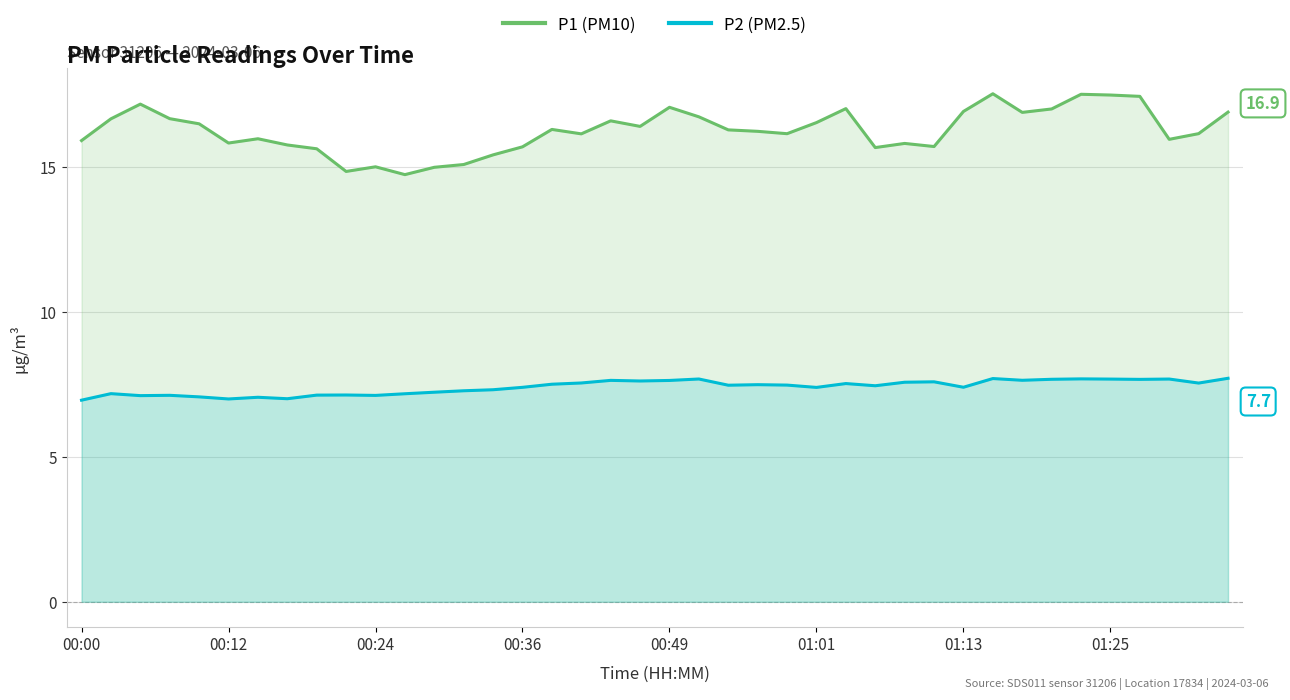

What is the maximum value shown in the chart?

17.5